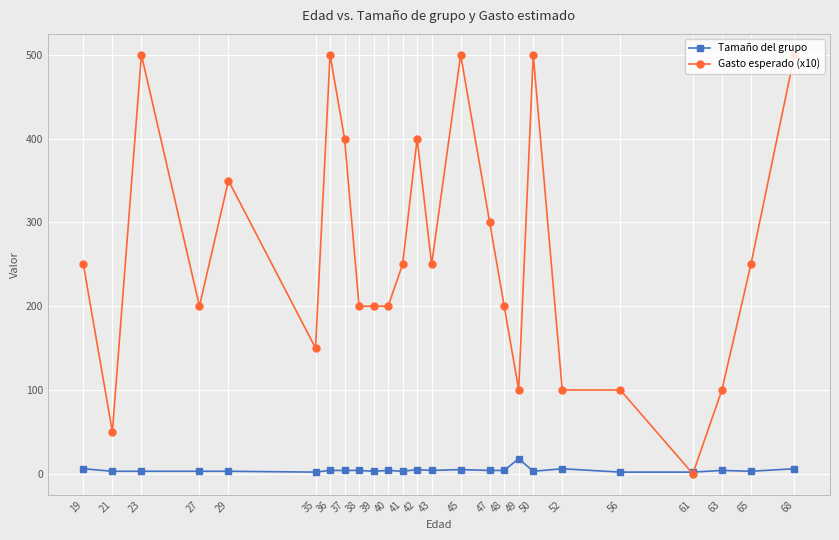

The Gasto esperado (x10) series shows 441 at 43. True or false?

False